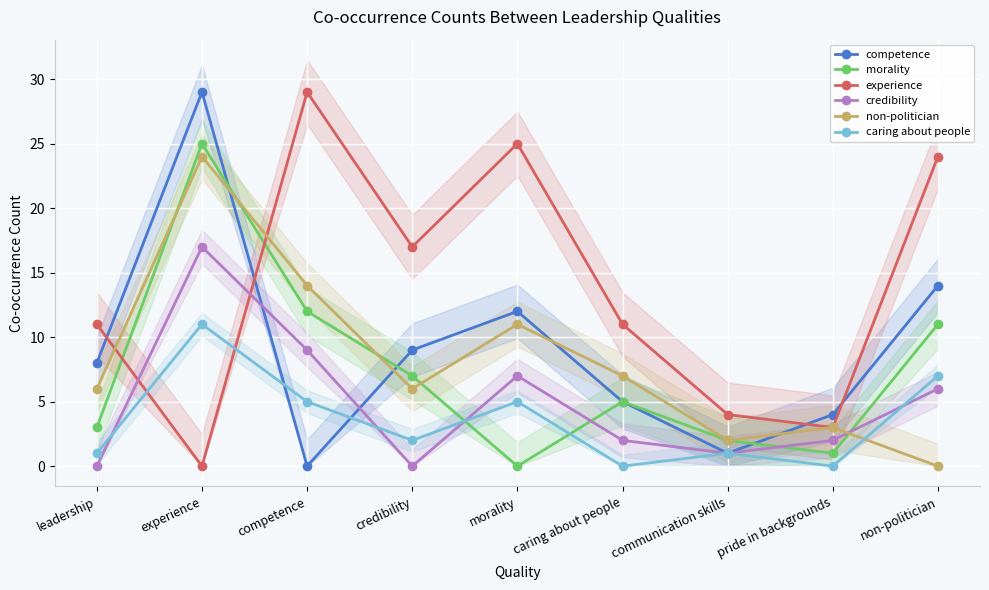

Rank the series at competence from highest to lowest value.

experience, non-politician, morality, credibility, caring about people, competence